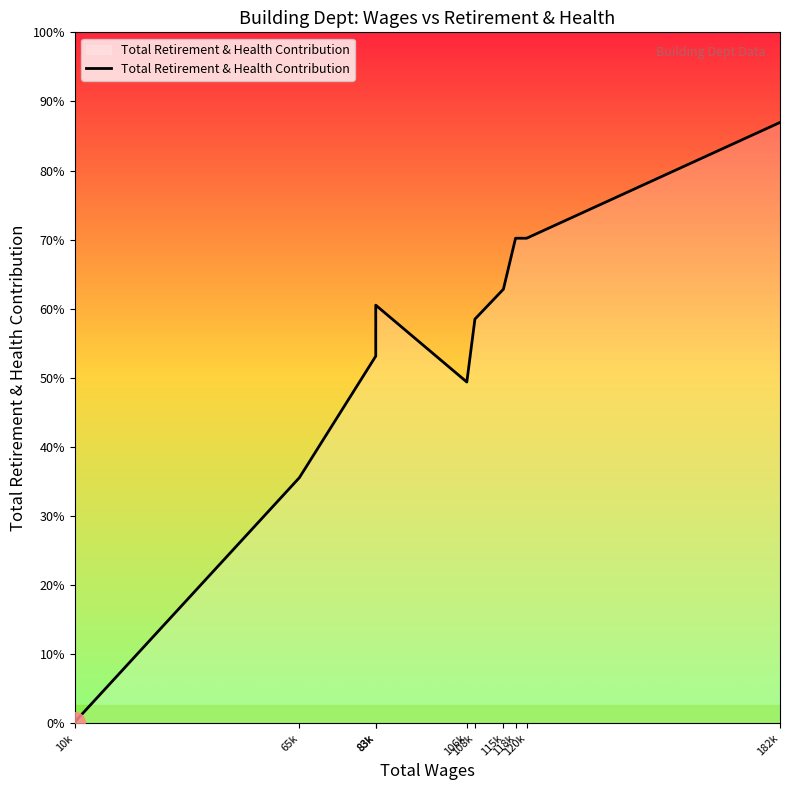

Reading left to right, list all the values displayed in this chart.

10k=133	65k=26542	83k=39676	83k=45188	106k=36879	108k=43680	115k=46909	118k=52421	120k=52421	182k=64935